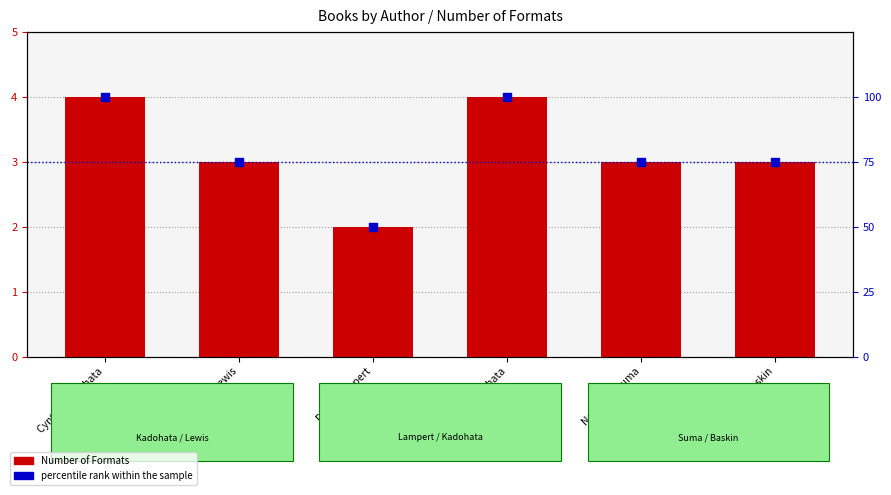

Which series reaches the maximum Y coordinate?

percentile rank within the sample